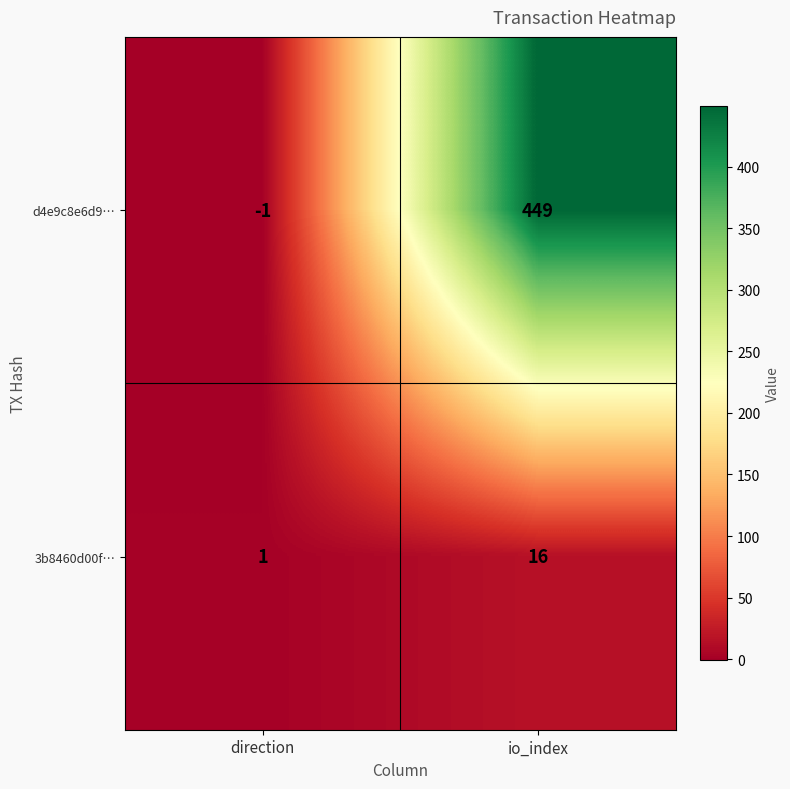

How many values in the 3b8460d00f… series are below 16?

1